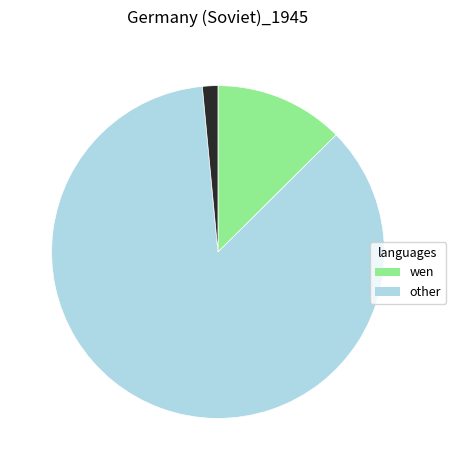

Is there a majority slice in this chart?

Yes